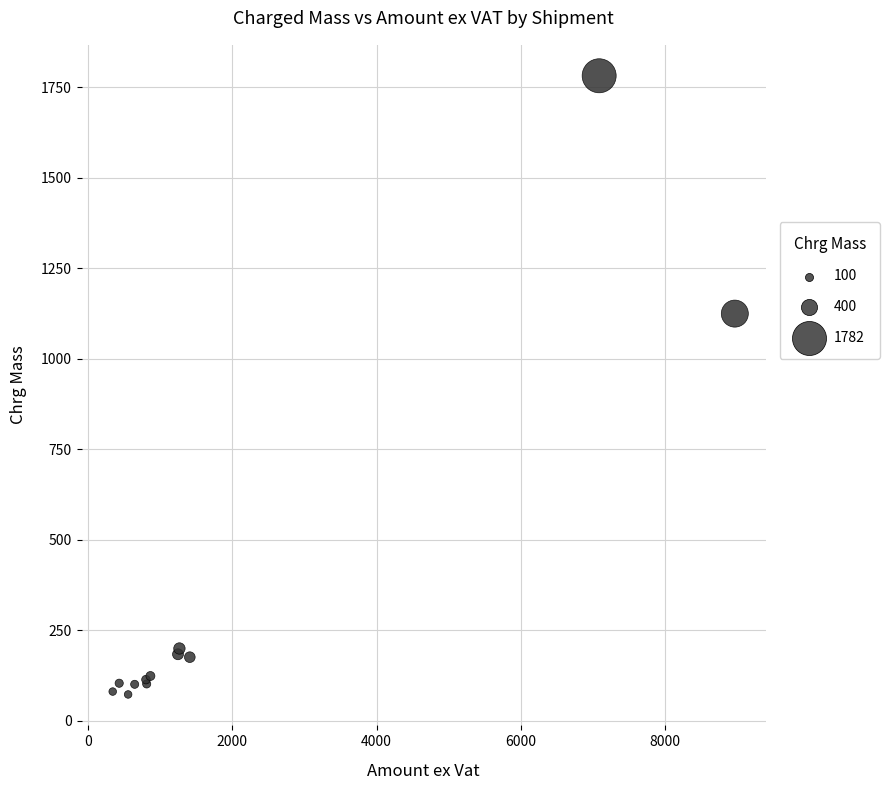

What Y value in the scatter plot is closest to 927?

1125